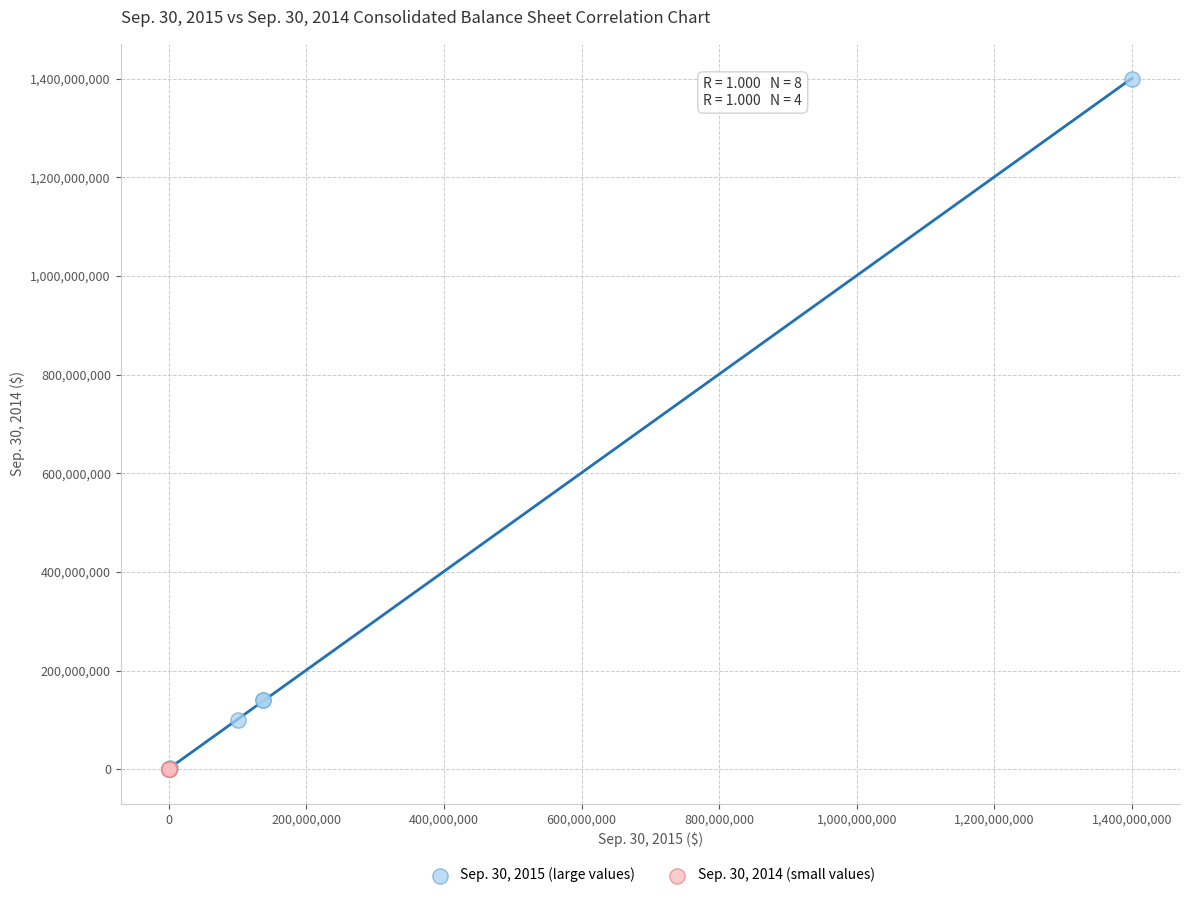

Which series has the widest spread of Y values?

Sep. 30, 2015 (large values)